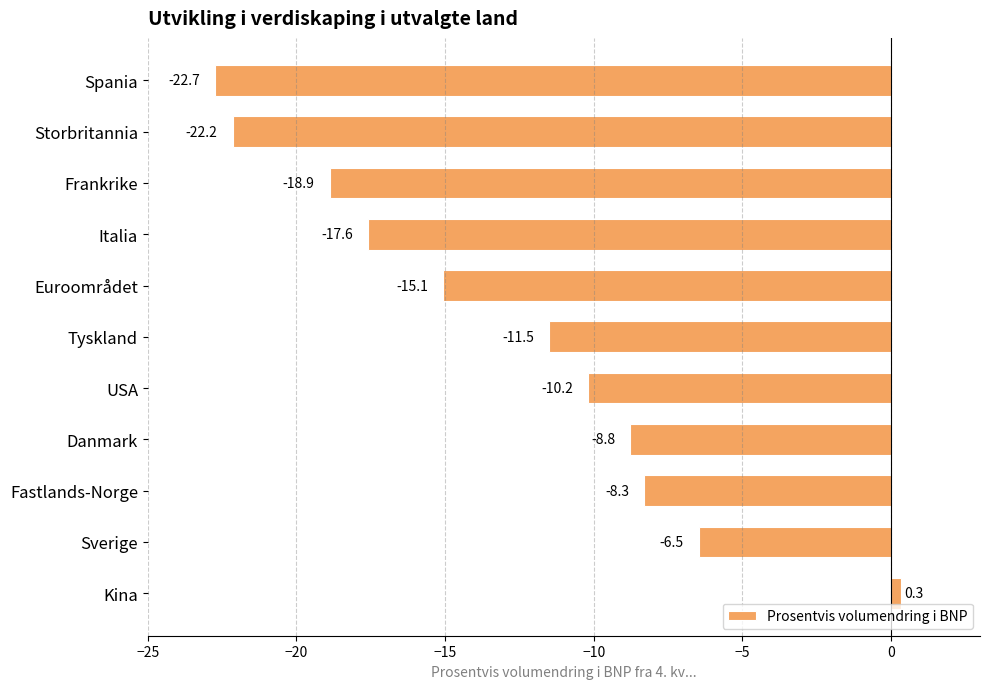

What is the difference between the values at Storbritannia and Sverige?

15.7